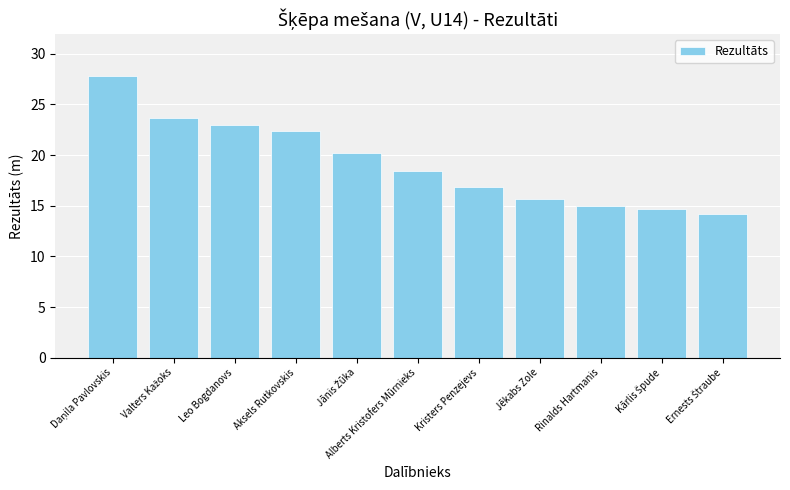

What is the greatest value displayed?

27.8